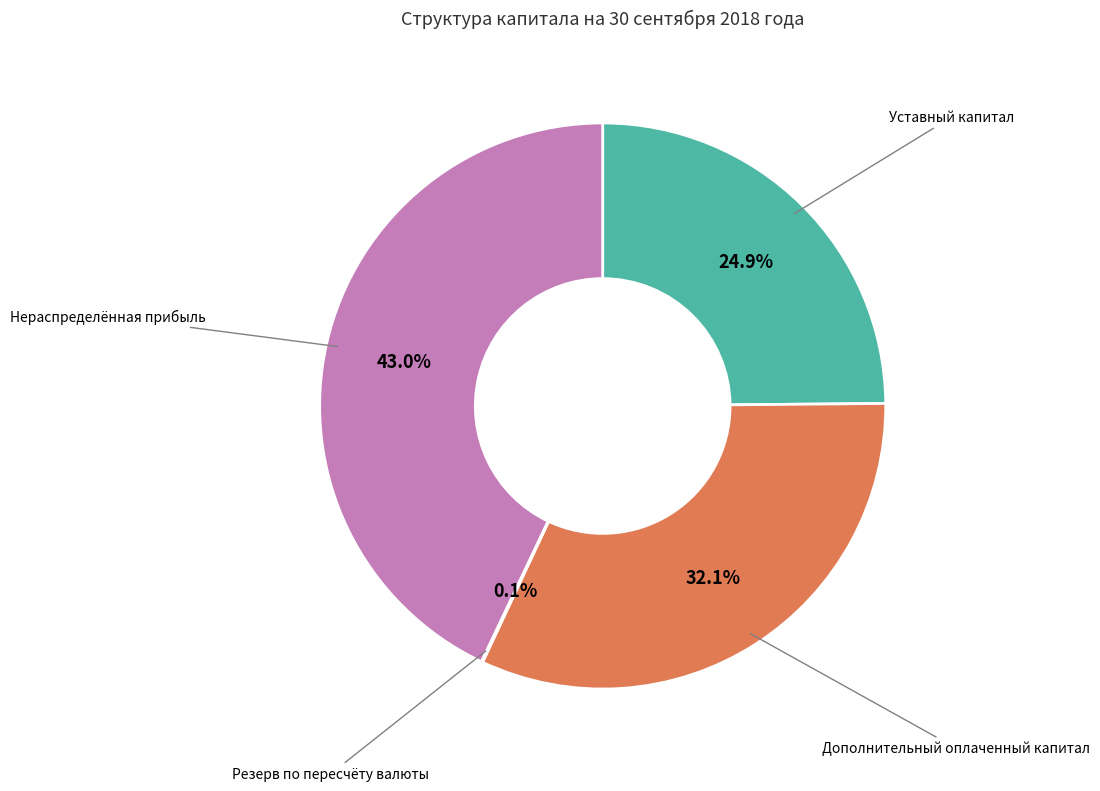

Combined, do Нераспределённая прибыль and Дополнительный оплаченный капитал account for over 50%?

Yes